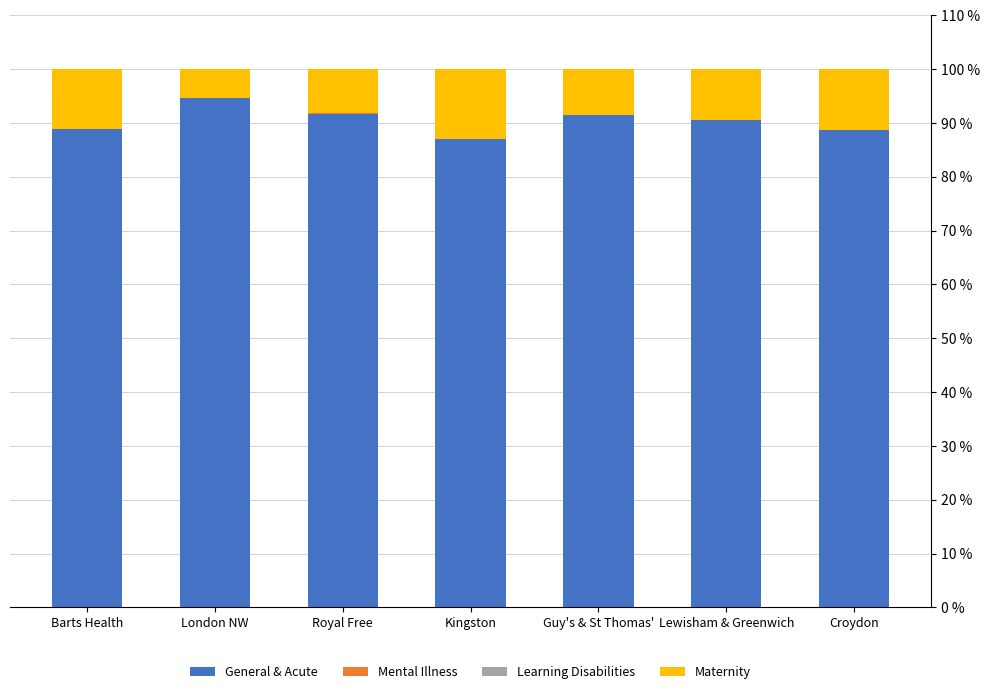

What is the total value across all series at Croydon?

100.0